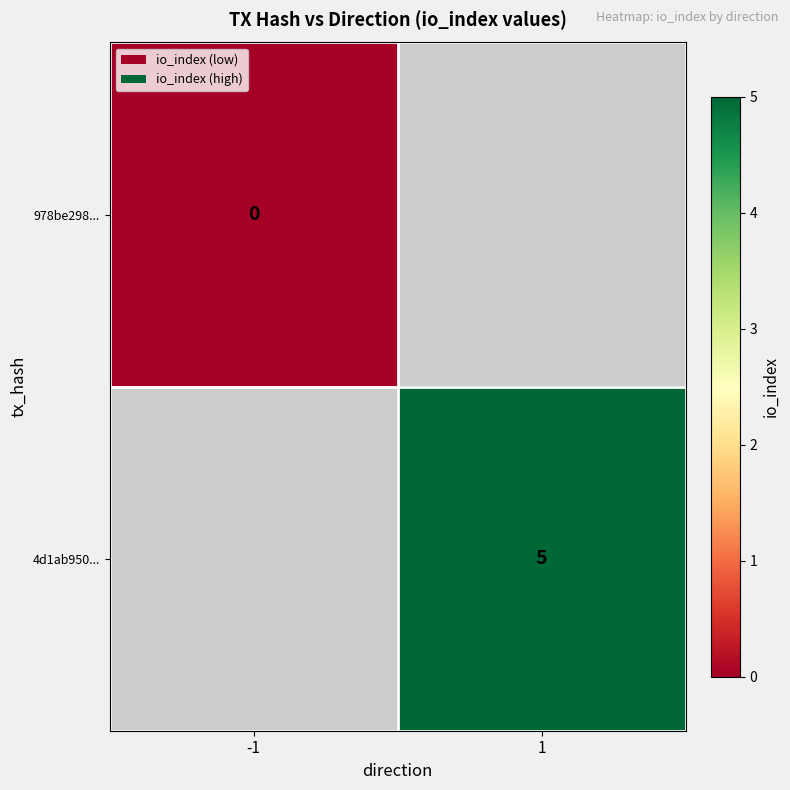

The value of 4d1ab950... at 1 is 5. True or false?

True